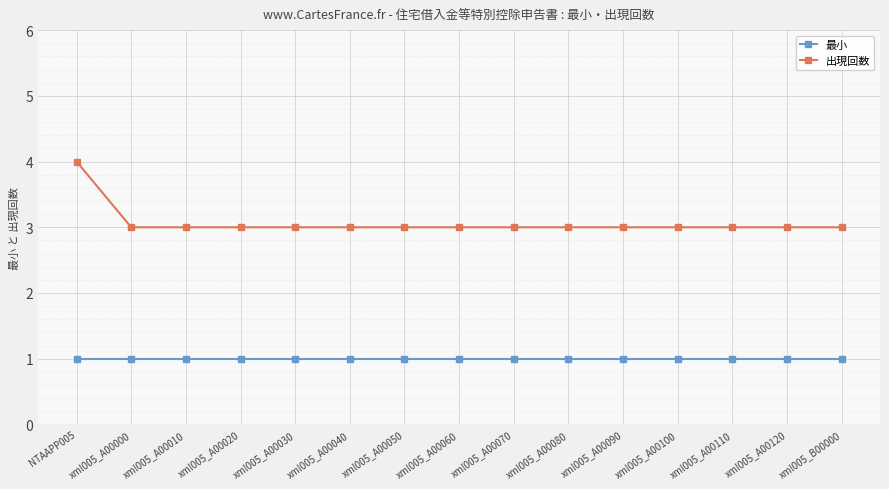

True or false: 最小 and 出現回数 cross at least once.

False